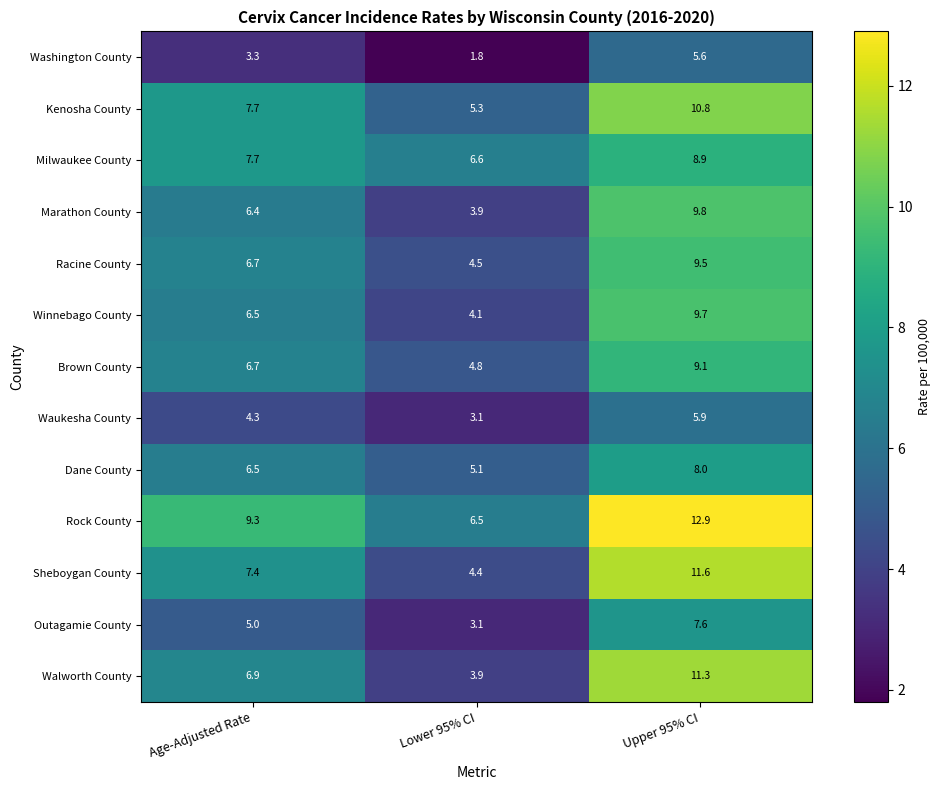

Which category has the highest value across all series?

Upper 95% CI